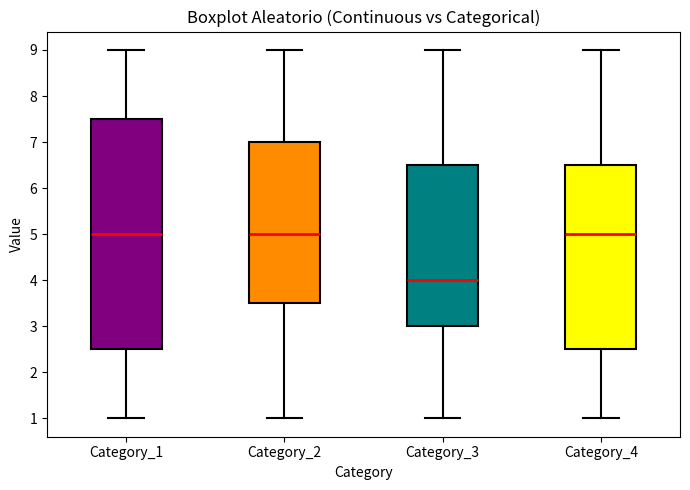

Comparing the boxes themselves (not the whiskers), which one is the tallest?

Category_1